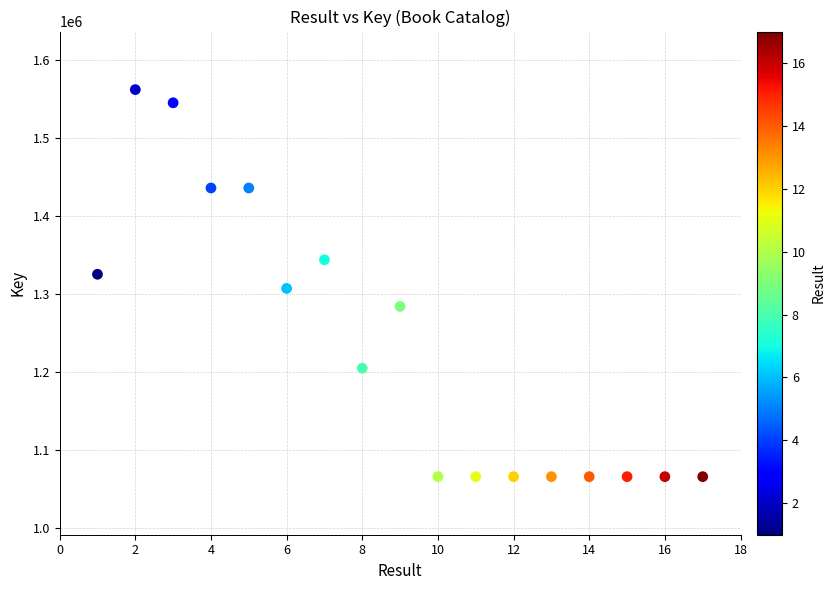

What is the range of Y values (max minus min)?

496088